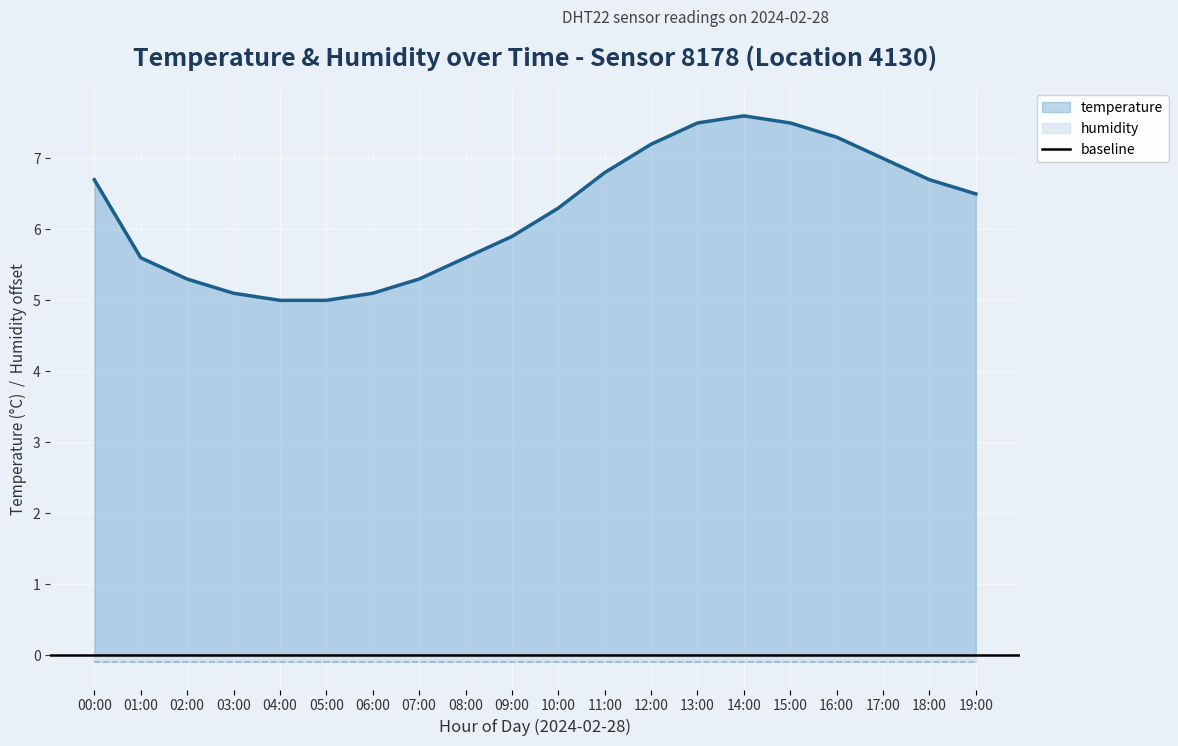

At which category does the chart reach its peak across all series?

14:00